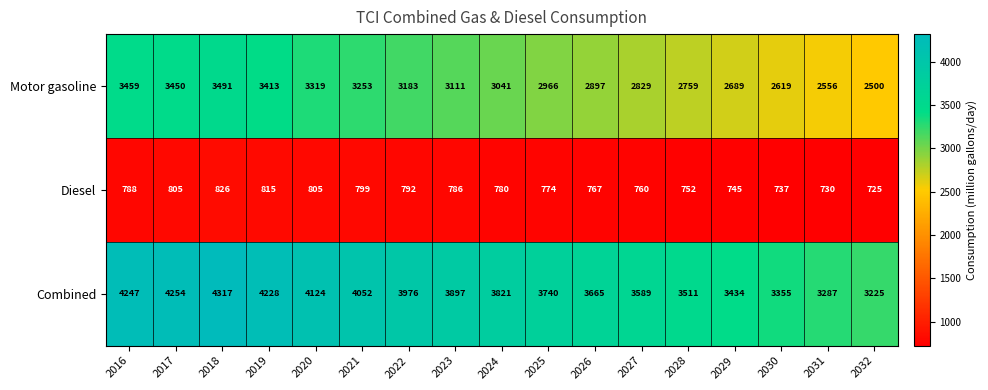

Between 2025 and 2032, which series saw the biggest shift?

Combined